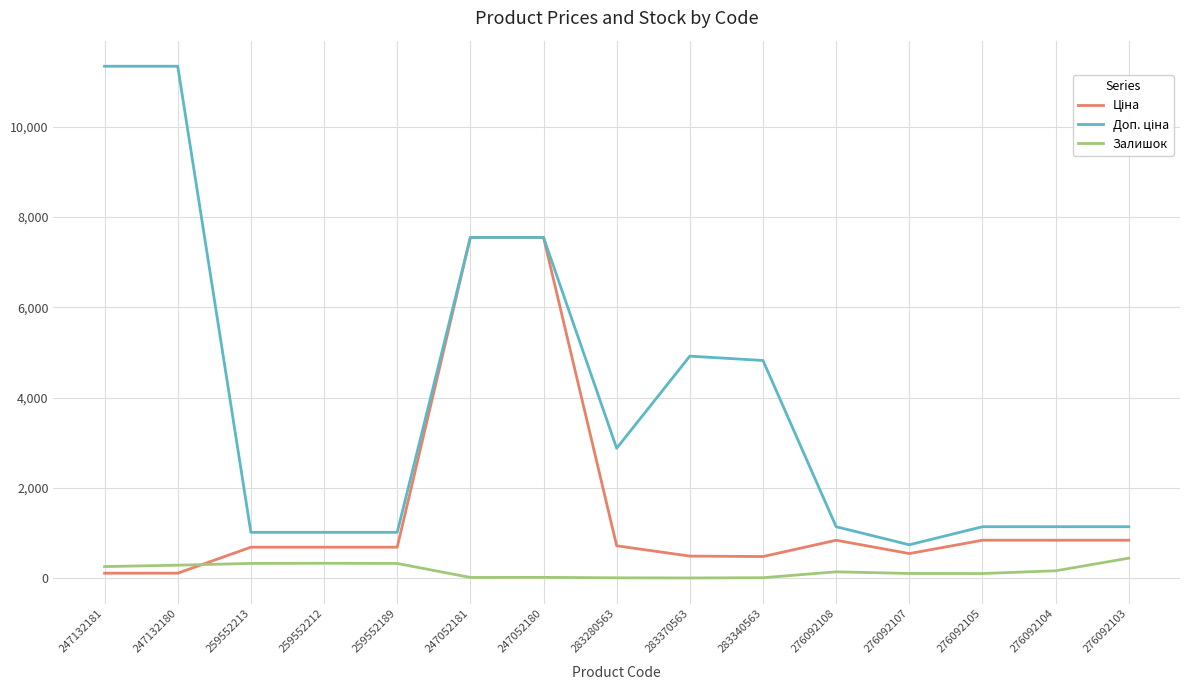

Does the chart have visible grid lines?

Yes